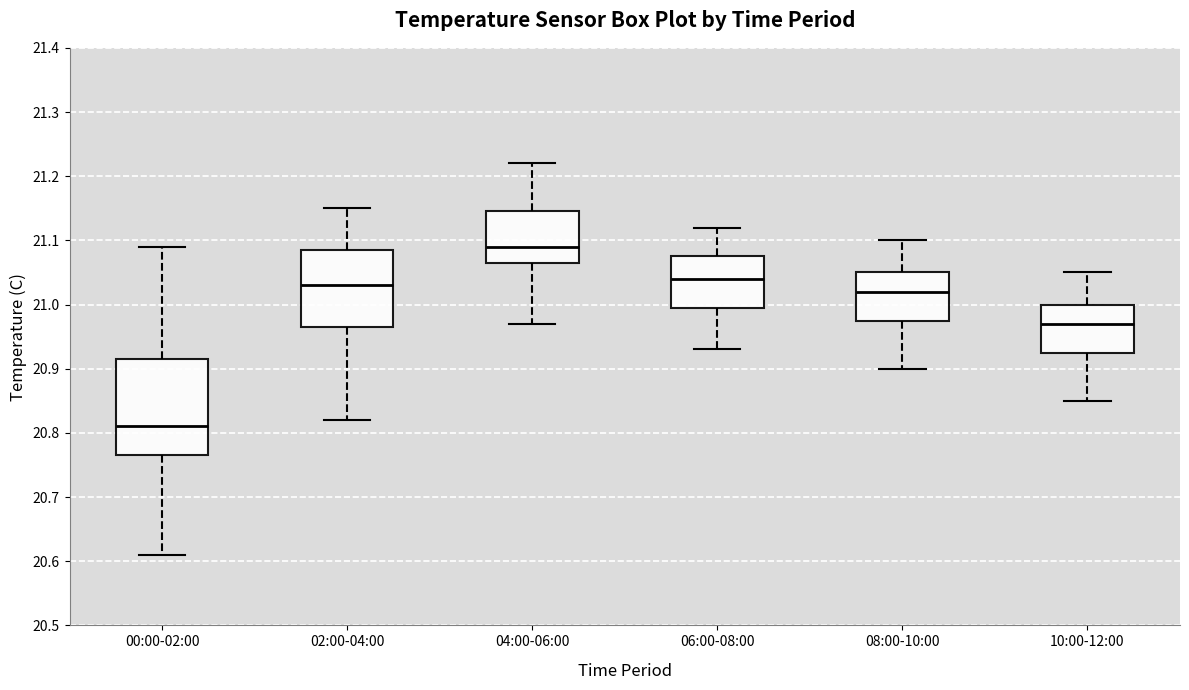

Which box has the lowest median line?

00:00-02:00